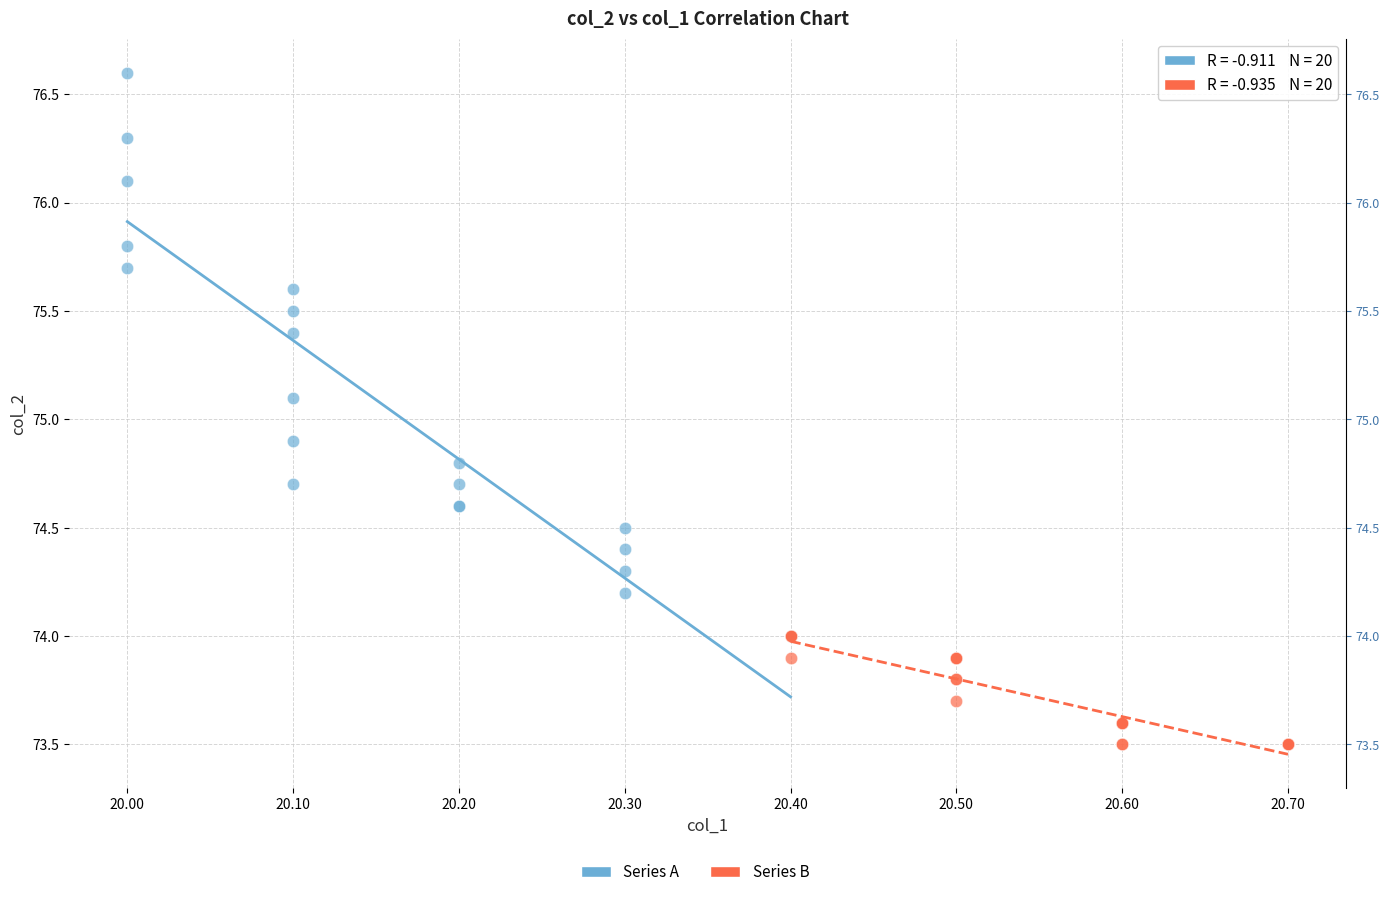

Which series has the largest Y range (max minus min)?

Series A